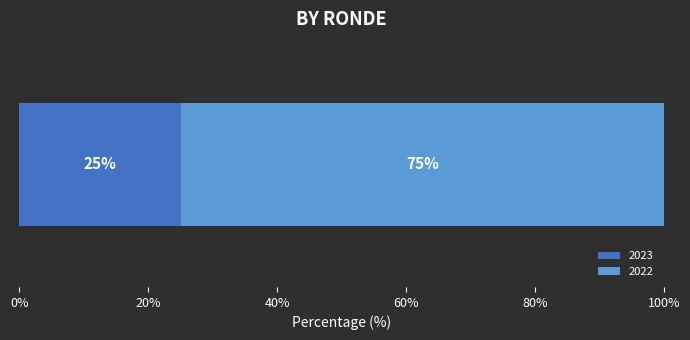

What is the highest value of the 2023 series?

25.1